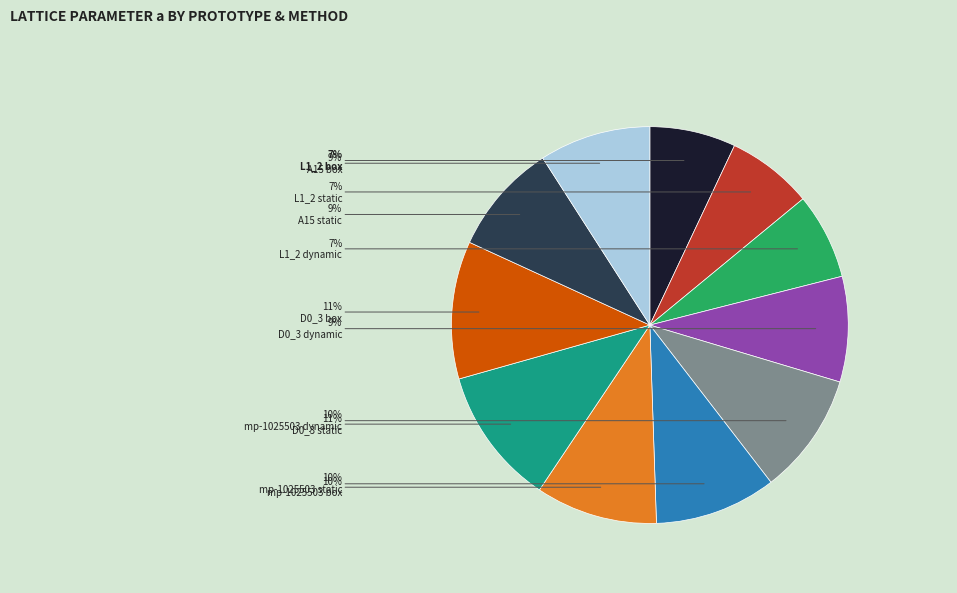

To the nearest percent, what is the difference between the largest and smallest slice percentages?

4%